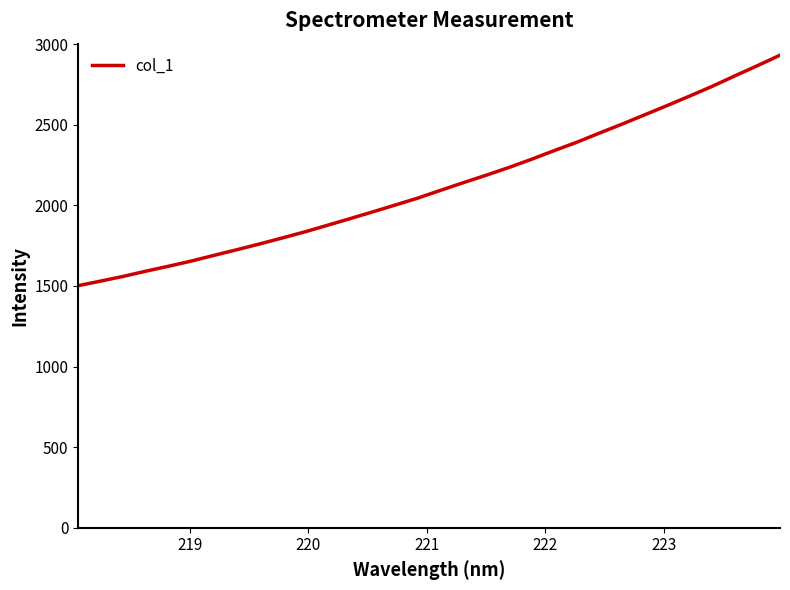

Reading right to left, transcribe all the data shown in this chart.

2931.3	2866.1	2802.7	2738.1	2677.6	2618.3	2560.6	2502.8	2447.2	2390.5	2338.5	2285.0	2234.0	2186.4	2140.5	2093.4	2045.4	2002.3	1959.5	1917.6	1876.3	1835.4	1797.5	1760.3	1724.8	1690.1	1654.8	1622.8	1592.2	1559.8	1530.4	1501.9